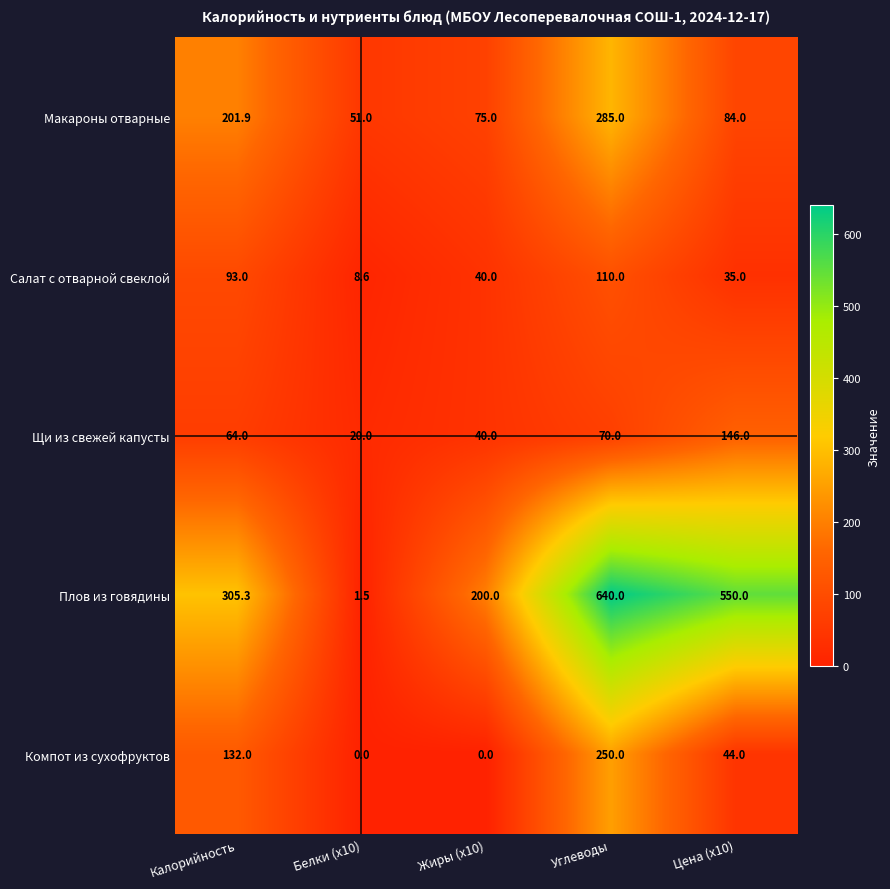

Reading left to right, what are all the values shown in this chart?

Макароны отварные: 201.9	51.0	75.0	285.0	84.0
Салат с отварной свеклой: 93.0	8.6	40.0	110.0	35.0
Щи из свежей капусты: 64.0	20.0	40.0	70.0	146.0
Плов из говядины: 305.3	1.5	200.0	640.0	550.0
Компот из сухофруктов: 132.0	0.0	0.0	250.0	44.0